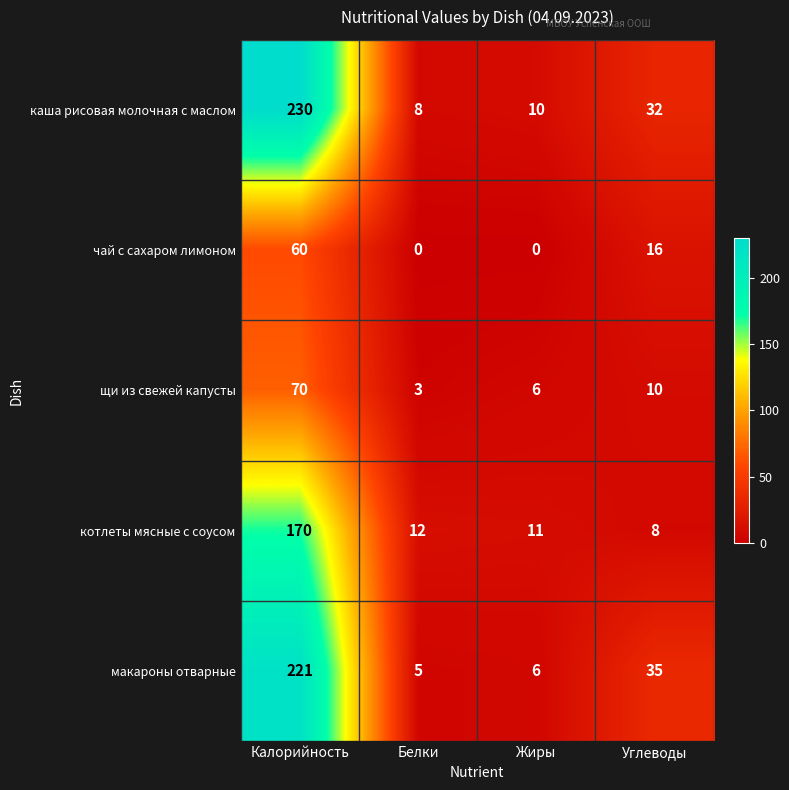

Rank the series at Углеводы from highest to lowest value.

макароны отварные, каша рисовая молочная с маслом, чай с сахаром лимоном, щи из свежей капусты, котлеты мясные с соусом